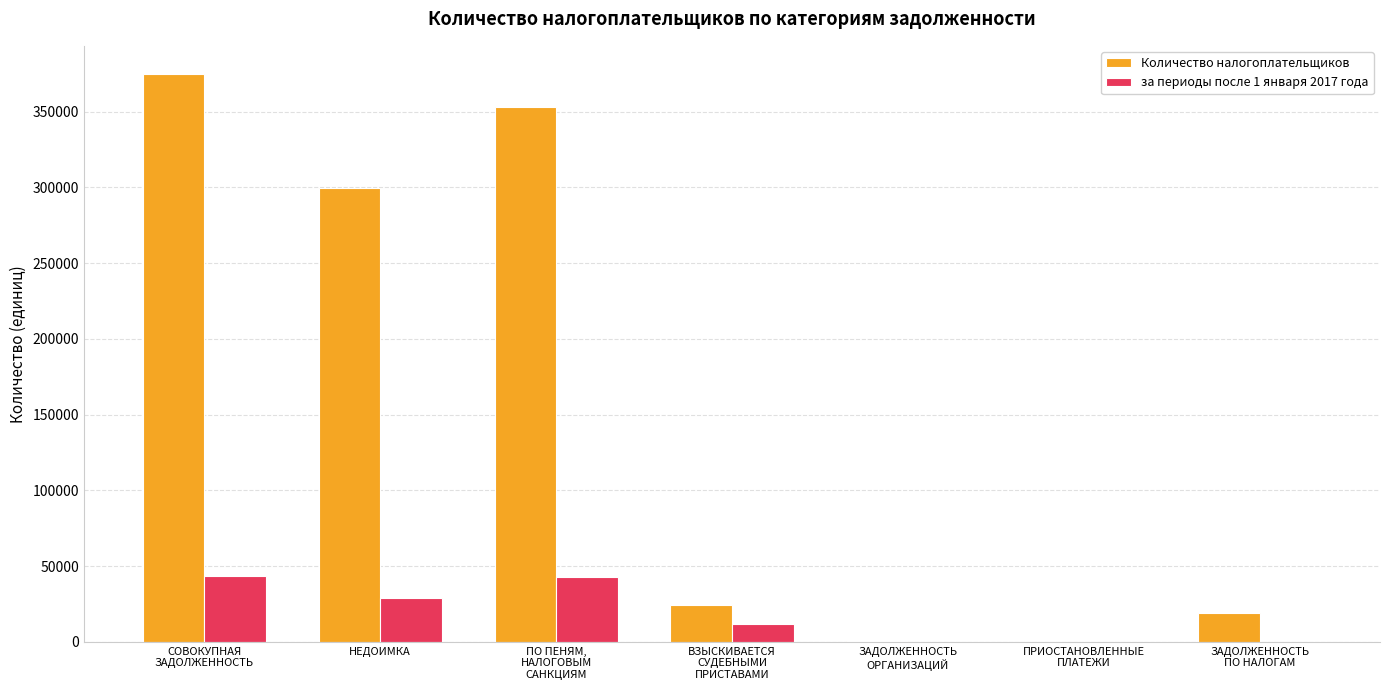

What value does the Количество налогоплательщиков series have at НЕДОИМКА?

299443